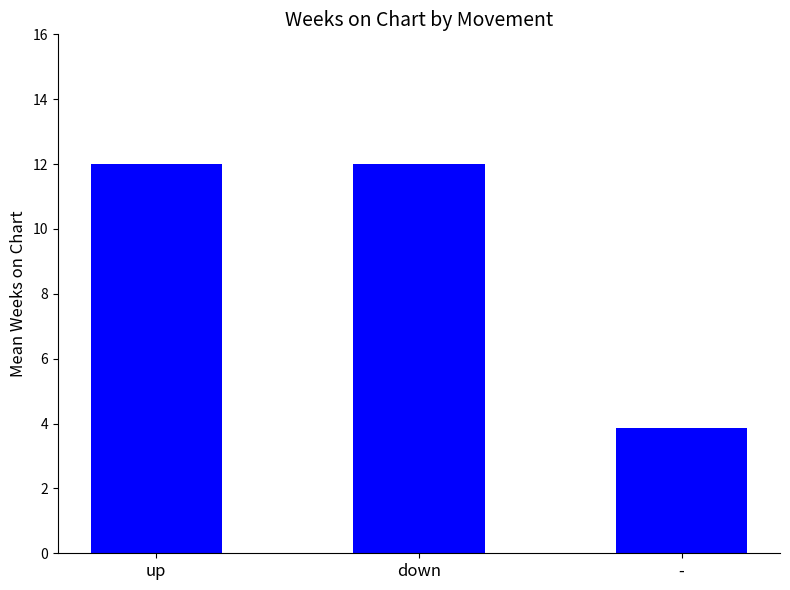

Is it true that the value at - is 3.9?

True